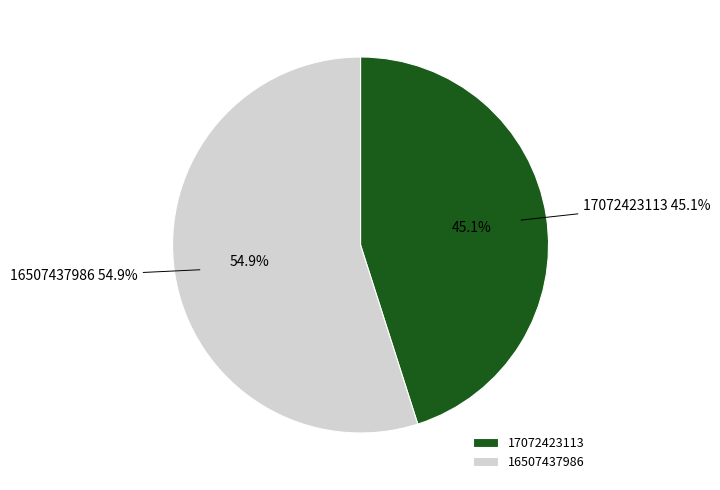

The 17072423113 slice represents 45% of the pie. True or false?

True